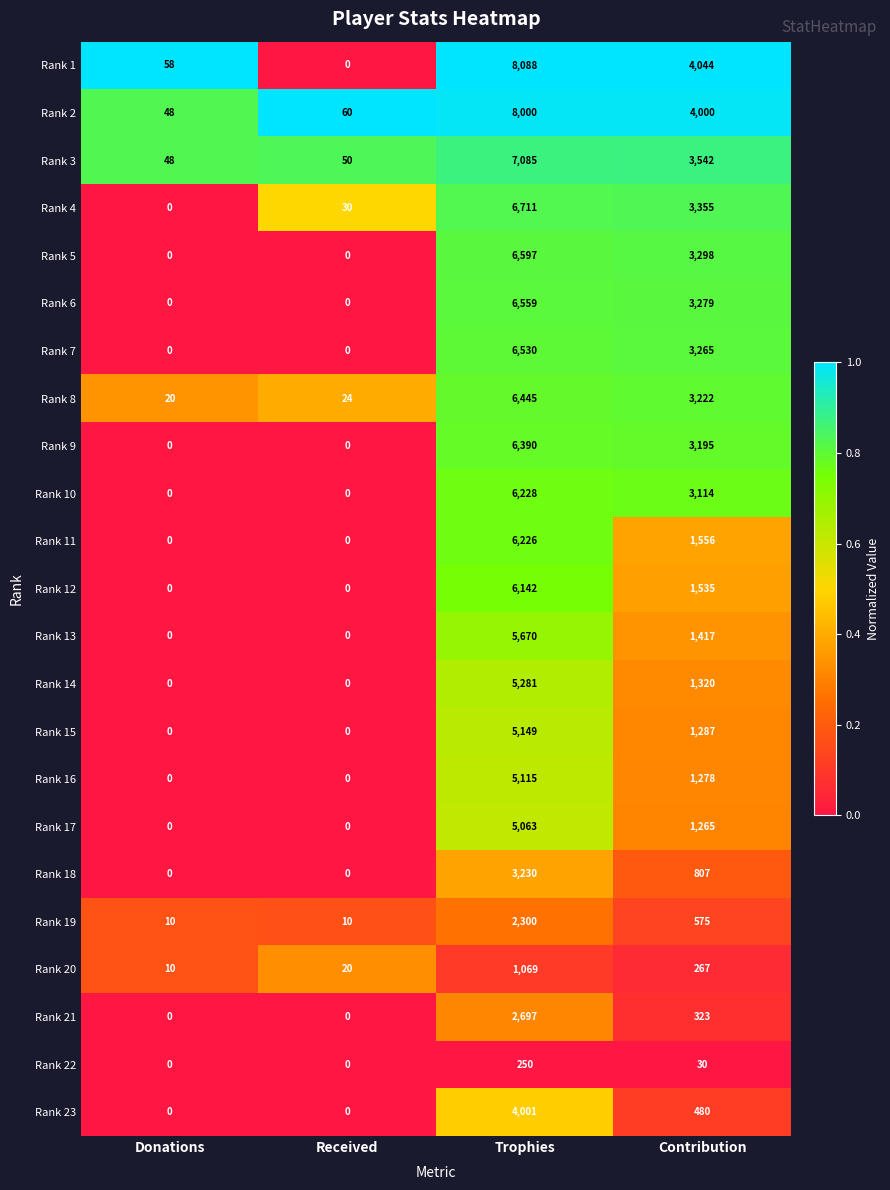

Which series has the largest total across all categories?

Rank 1